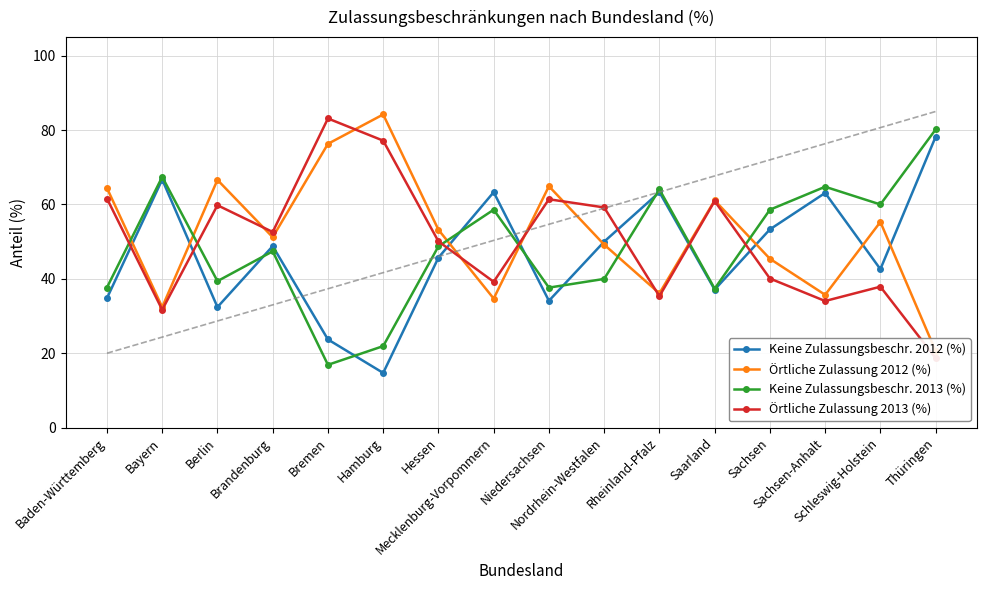

What are all the series names shown in the legend?

Keine Zulassungsbeschr. 2012 (%), Örtliche Zulassung 2012 (%), Keine Zulassungsbeschr. 2013 (%), Örtliche Zulassung 2013 (%)